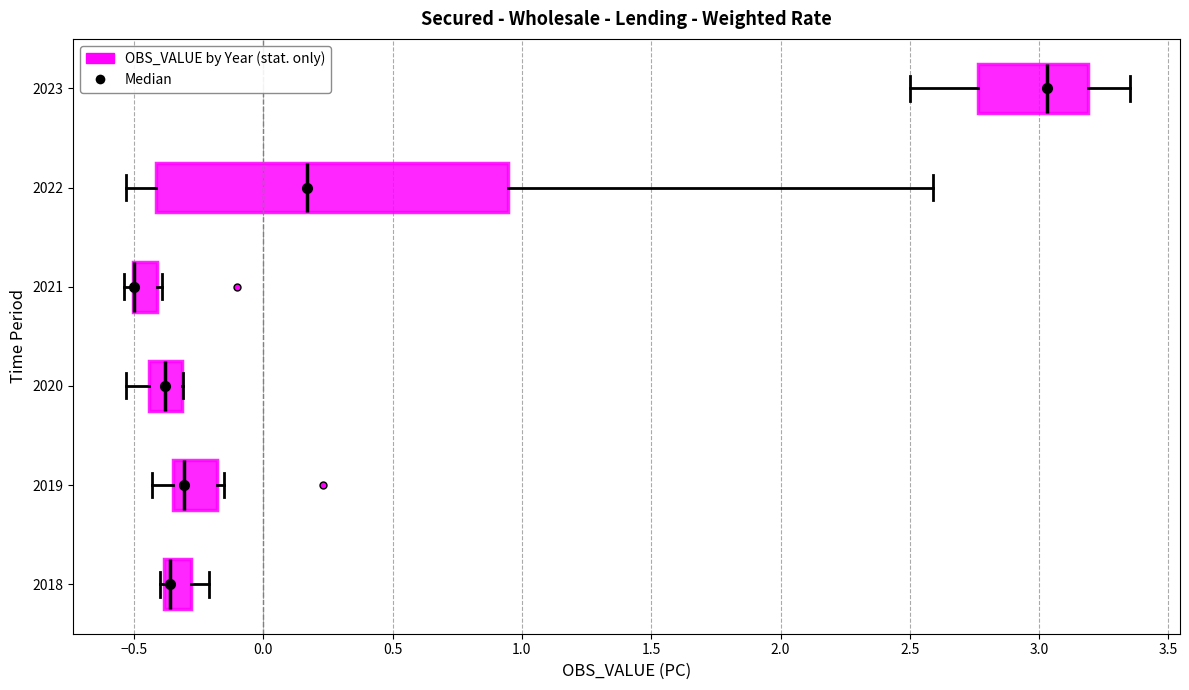

Which box is the widest, from its left edge to its right edge?

2022